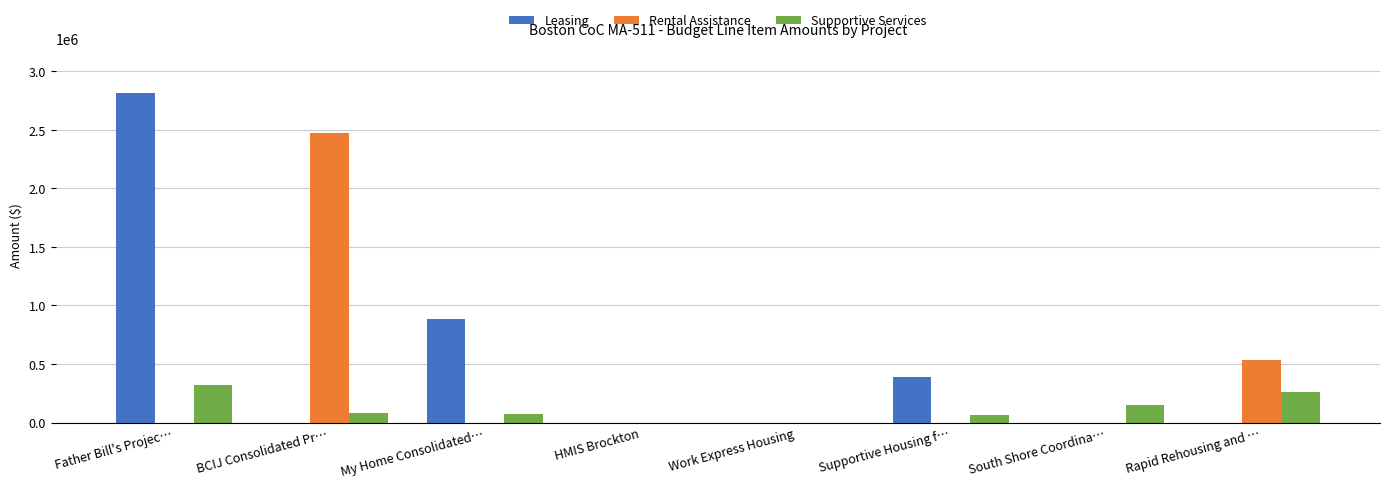

Is the value of Rental Assistance at Supportive Housing f… greater than the value of Supportive Services at BCIJ Consolidated Pr…?

No